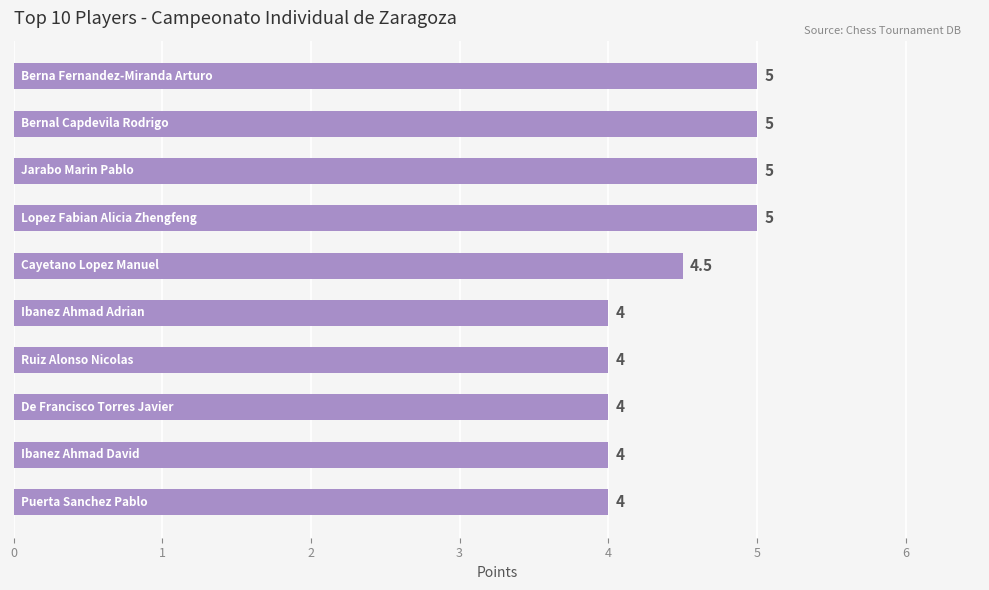

What is the difference between the second highest and minimum values?

1.0